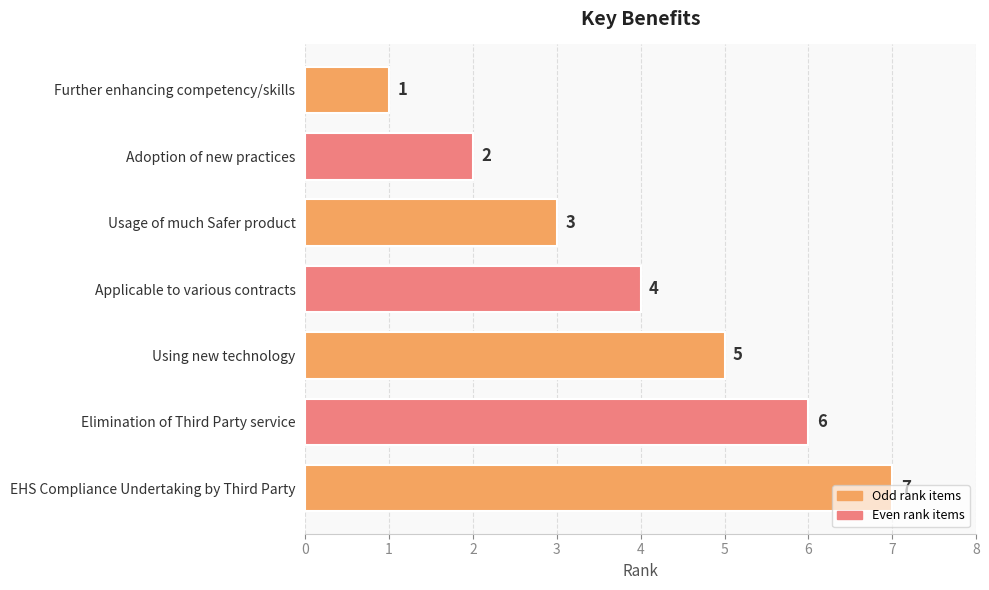

Count the values in the range 2 to 6.

5